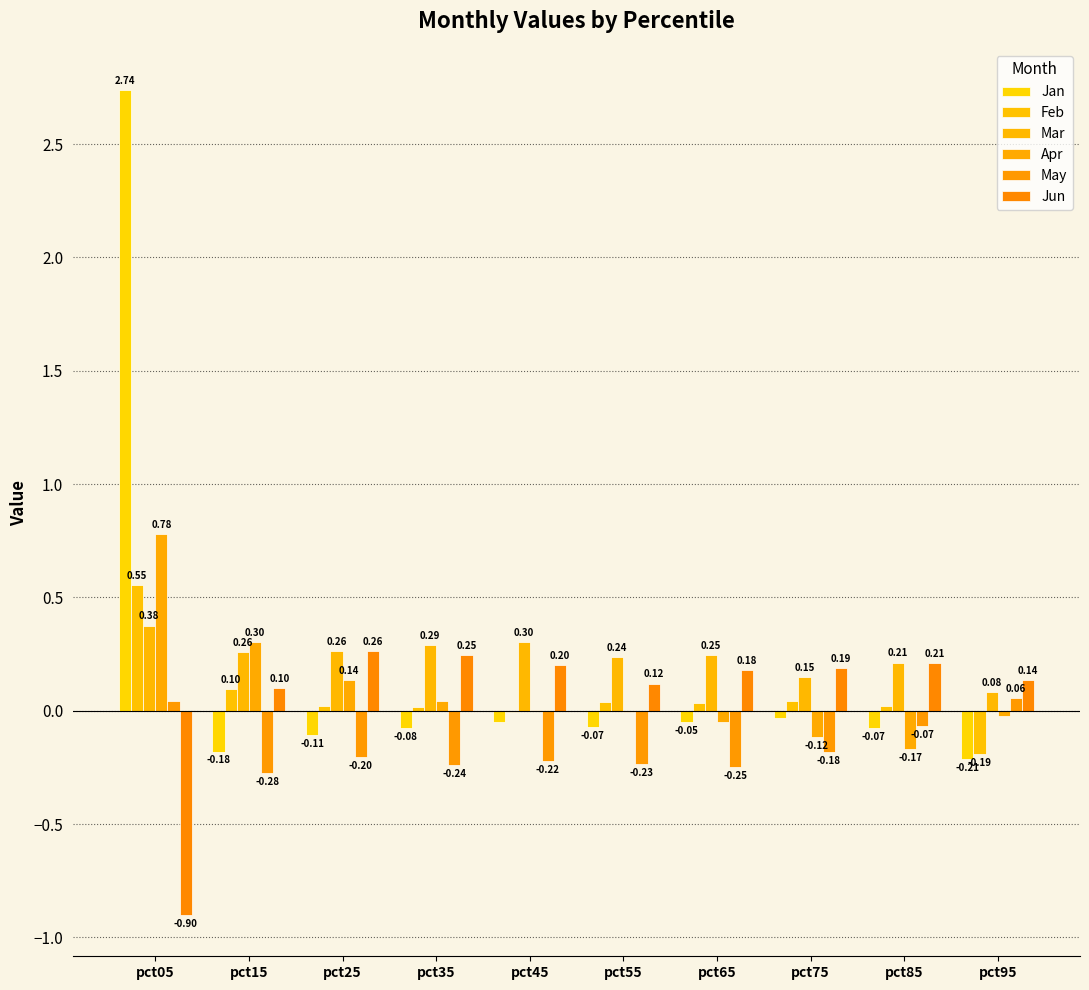

At how many categories does at least one series exceed 2?

1